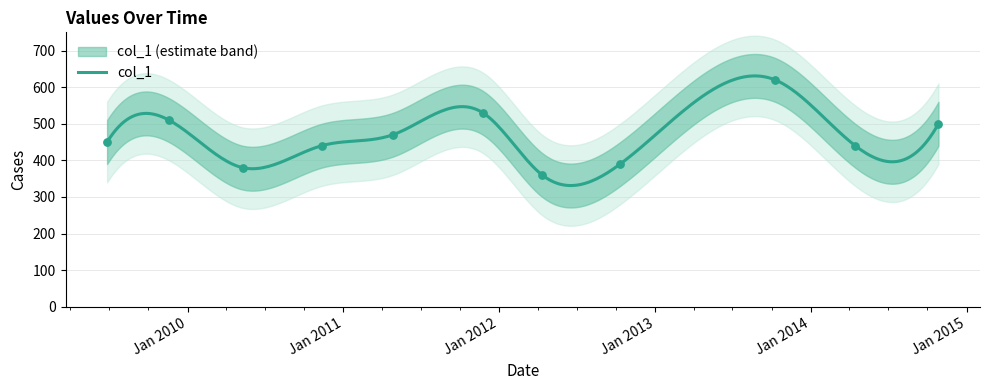

What is the change in value from 2010-05-10 to 2011-04-27?

+90